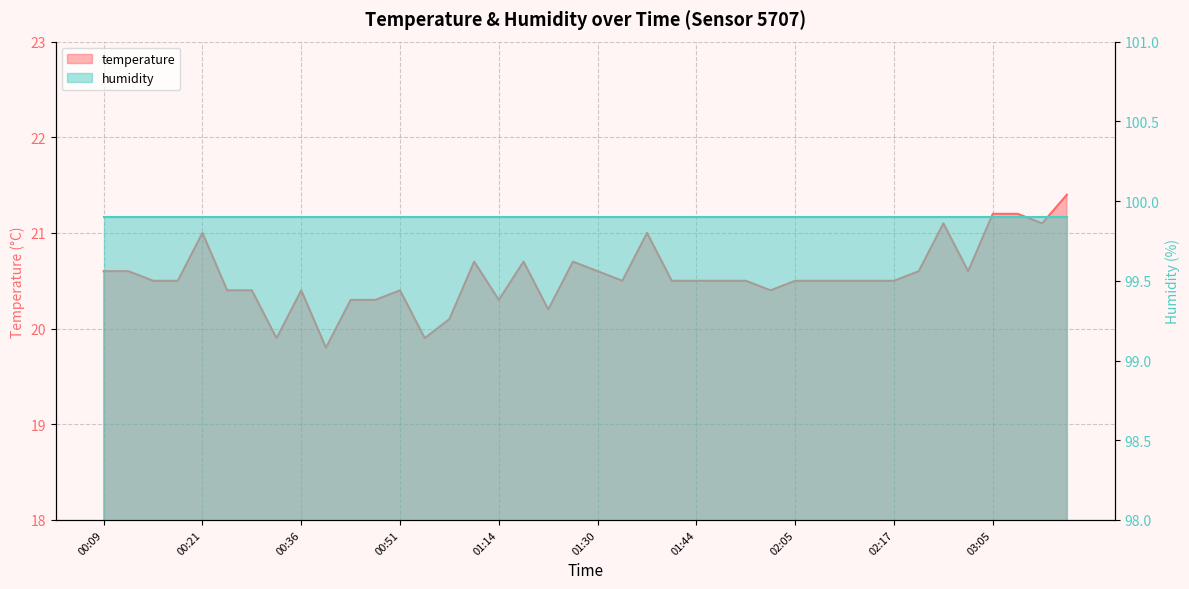

Which label corresponds to the largest value in the chart?

03:26